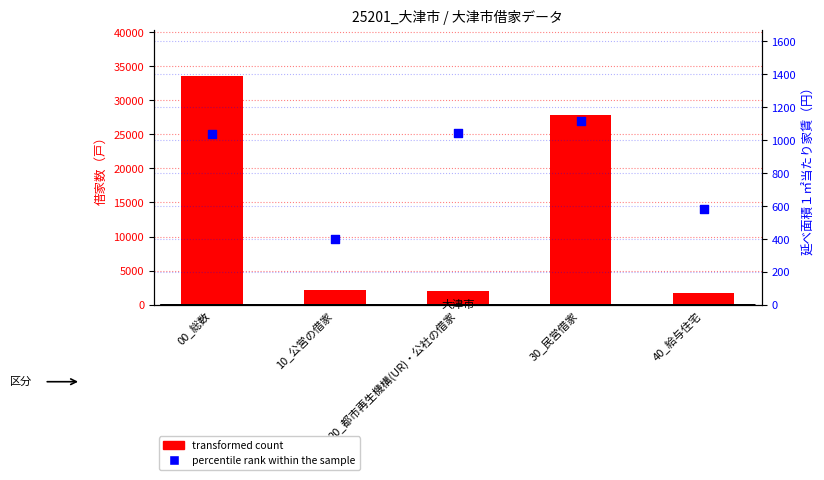

Is the value of percentile rank within the sample at 00_総数 greater than the value of transformed count at 30_民営借家?

No